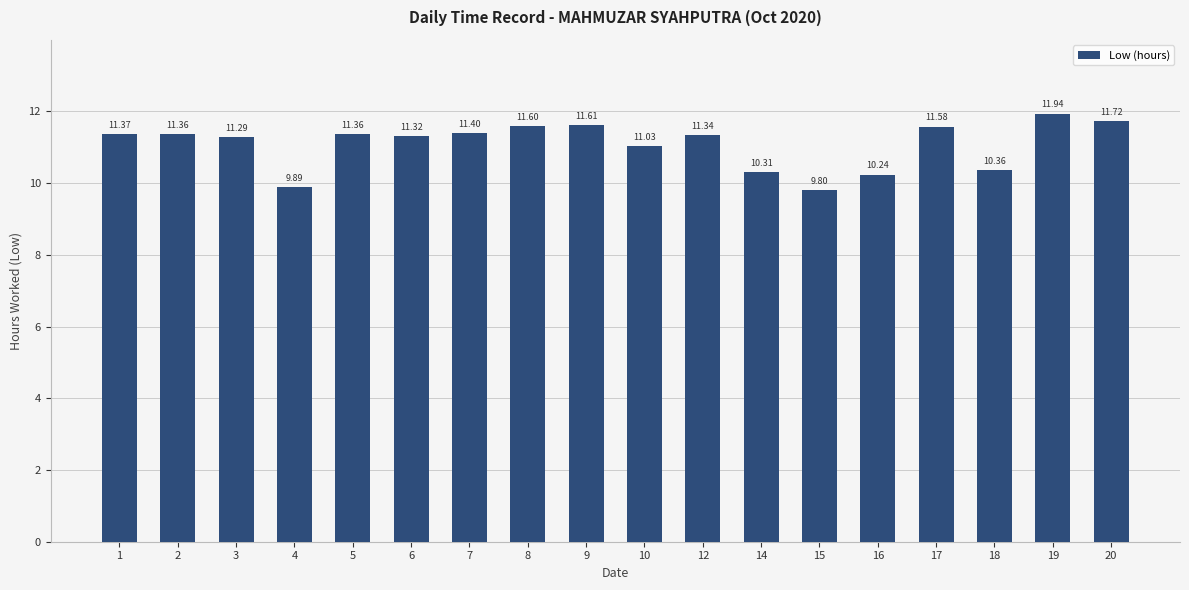

What is the change in value from 1 to 3?

-0.1